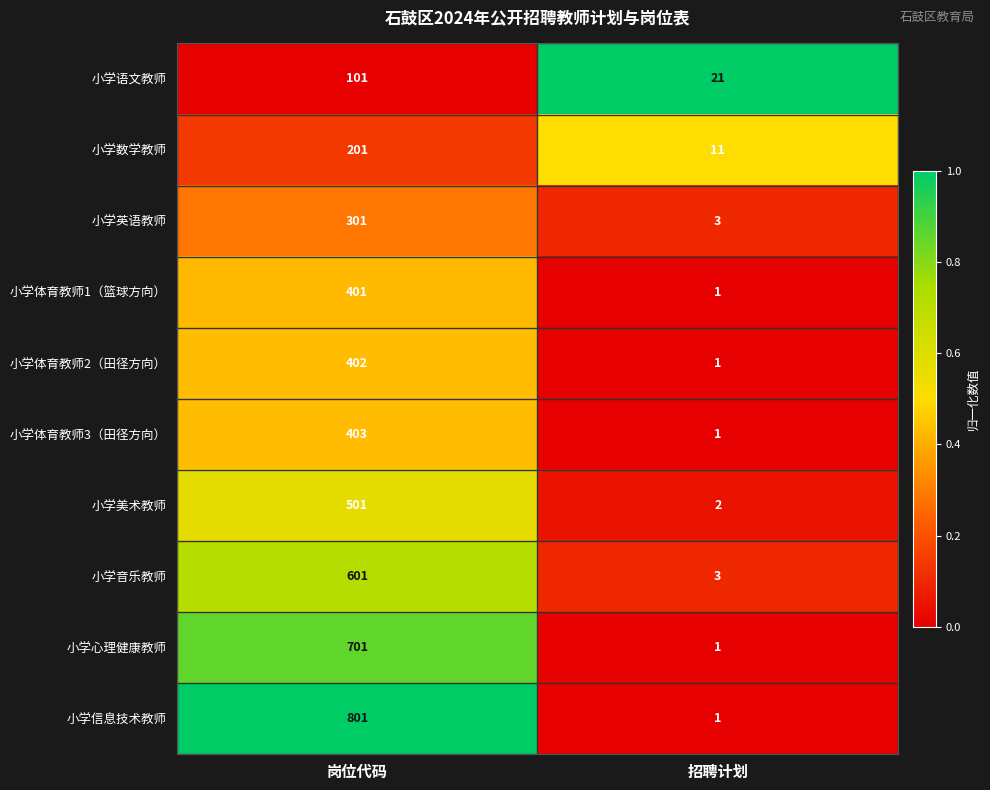

What is the total value across all series at 岗位代码?

4413